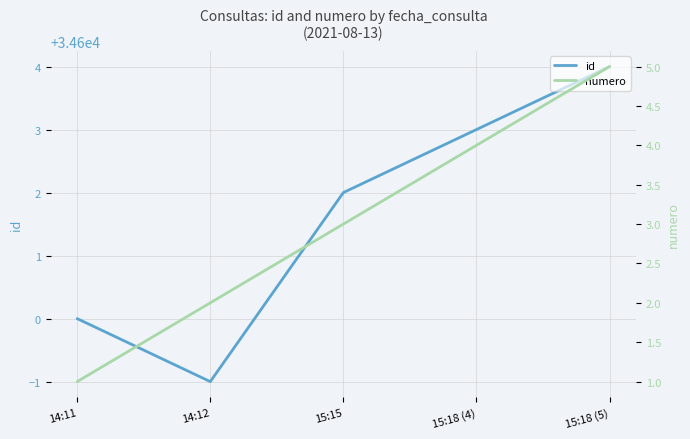

True or false: numero and id cross at least once.

False